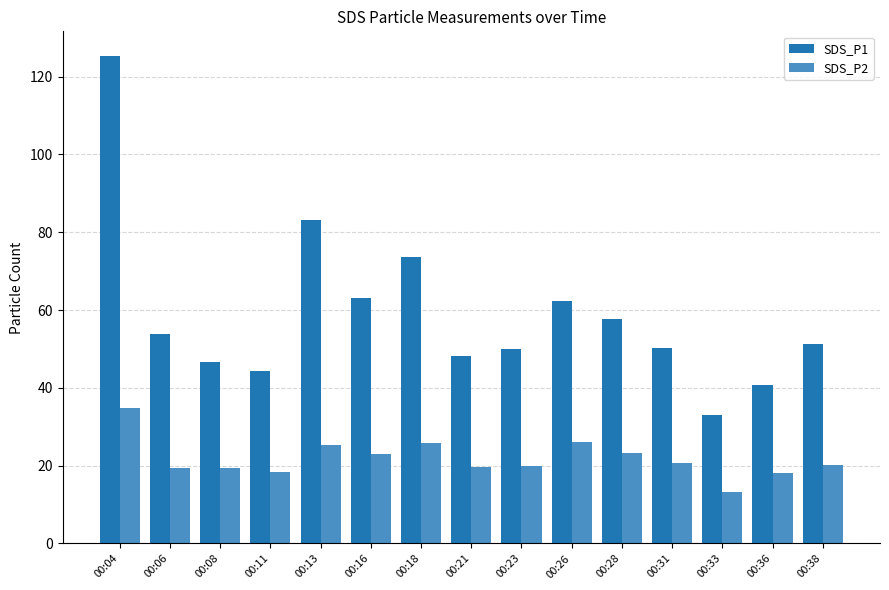

List the series in order of their overall mean, lowest first.

SDS_P2, SDS_P1